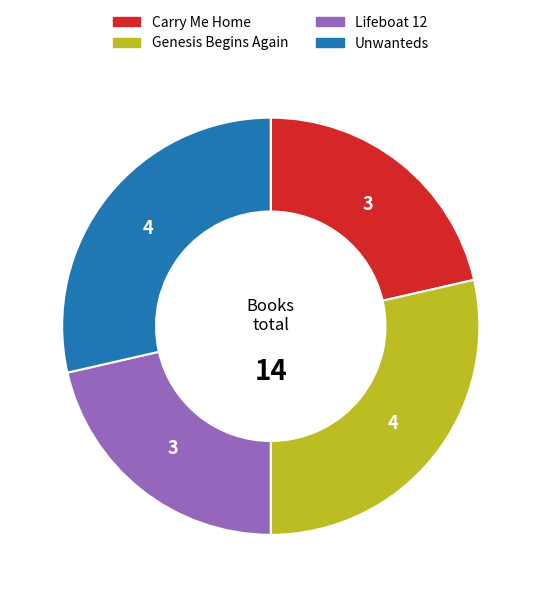

Does Genesis Begins Again account for over 50% of the chart?

No